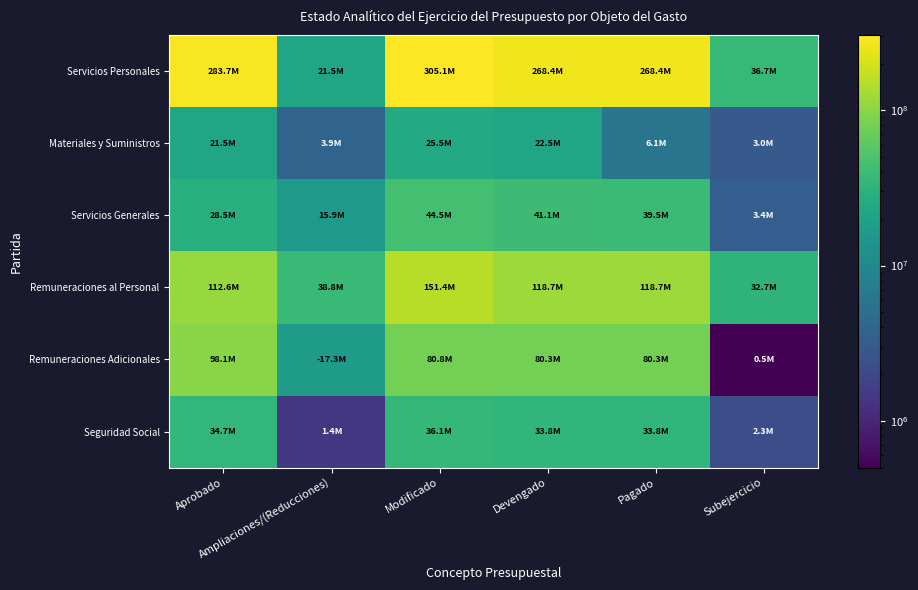

Between Modificado and Devengado, which is larger?

Modificado